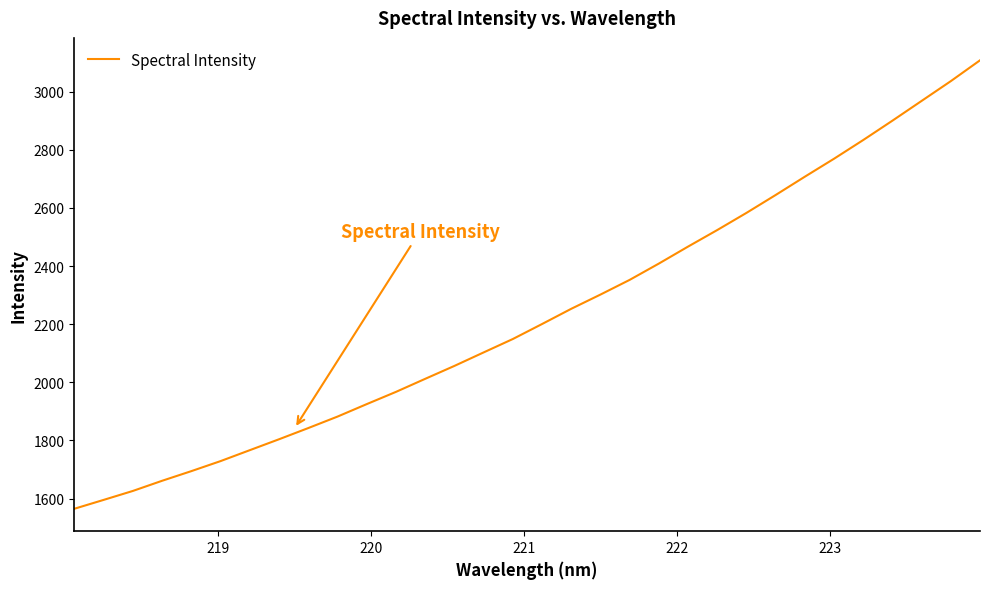

True or false: there are more than 2 points higher than both neighbors.

False